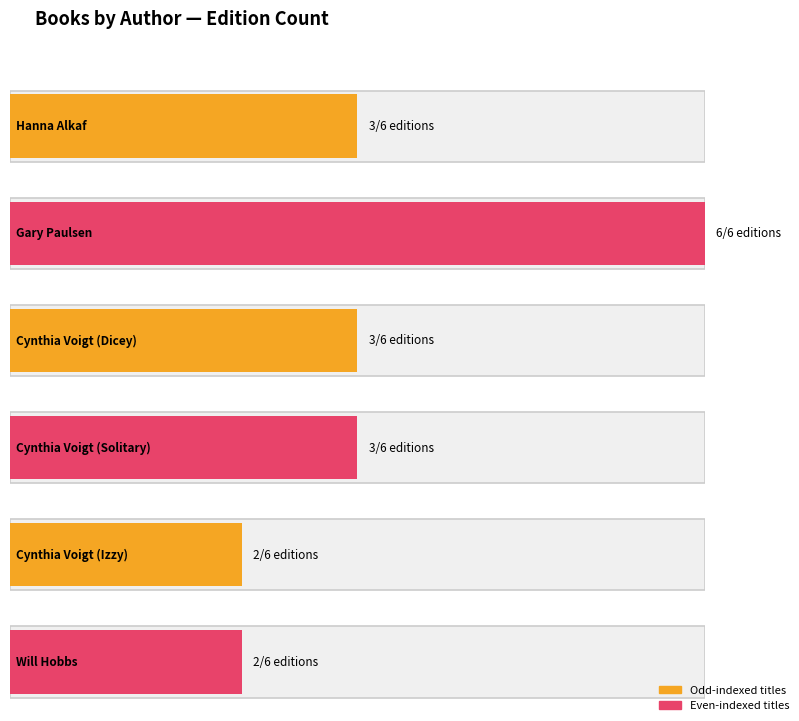

How many data points does each series have?

6